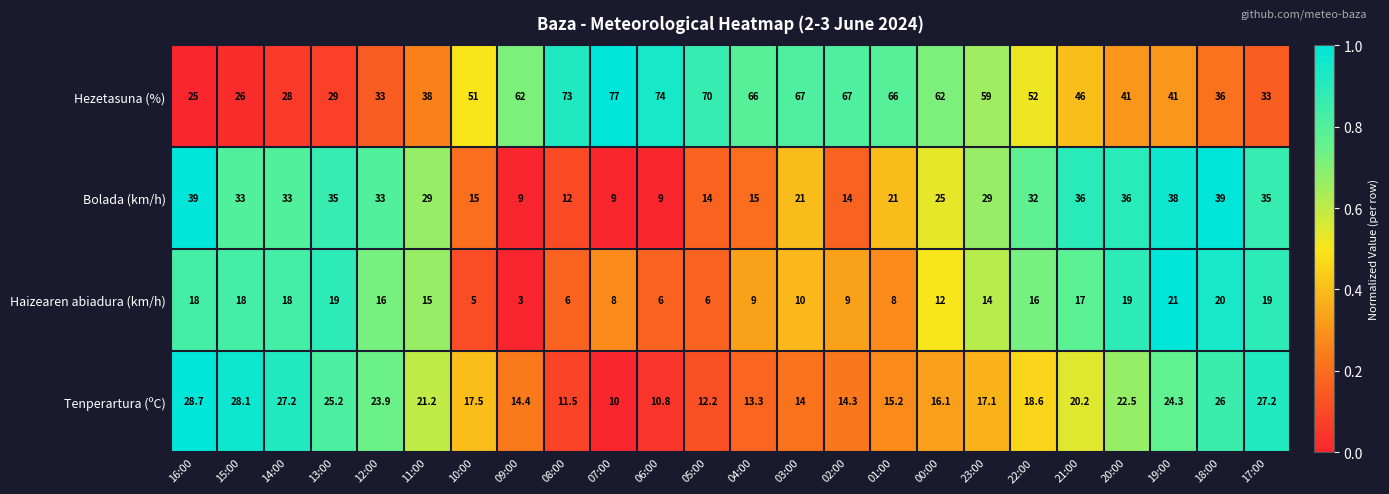

At 15:00, list the series in order from smallest to largest.

Haizearen abiadura (km/h), Hezetasuna (%), Tenperartura (ºC), Bolada (km/h)